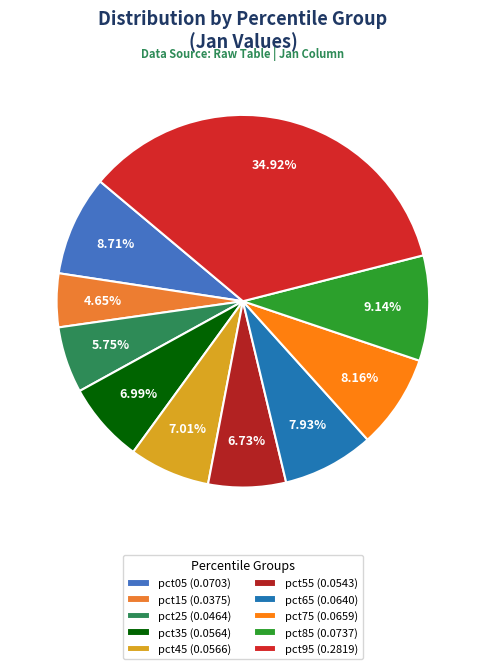

How much of the chart is everything except pct25?

94.2%